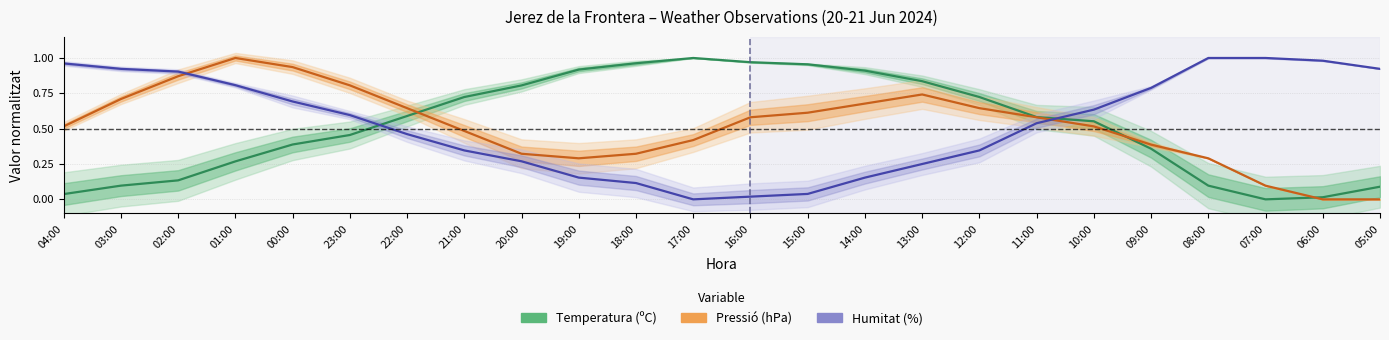

How many lines are shown in the chart?

3